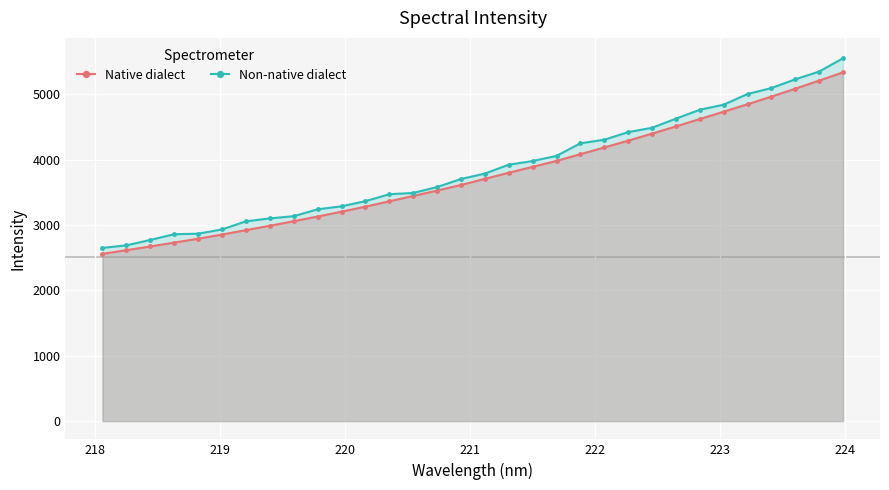

What are all the series names shown in the legend?

Native dialect, Non-native dialect